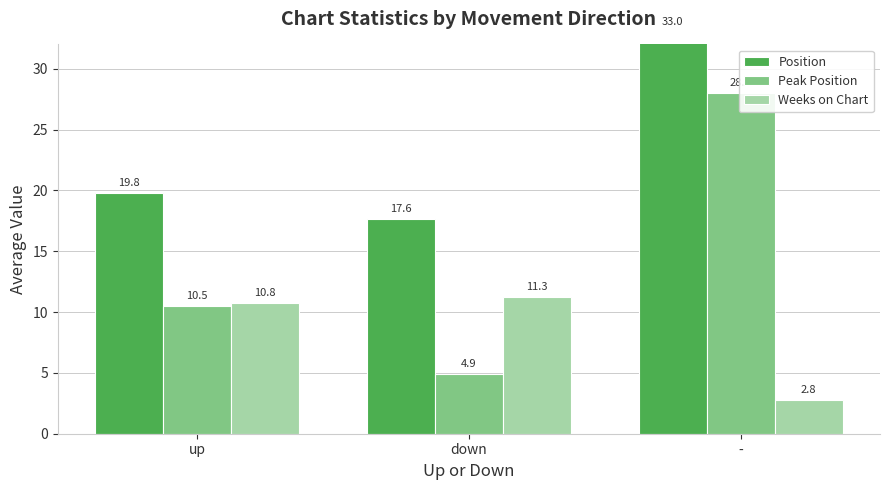

Where is Position nearest to the value 25?

up